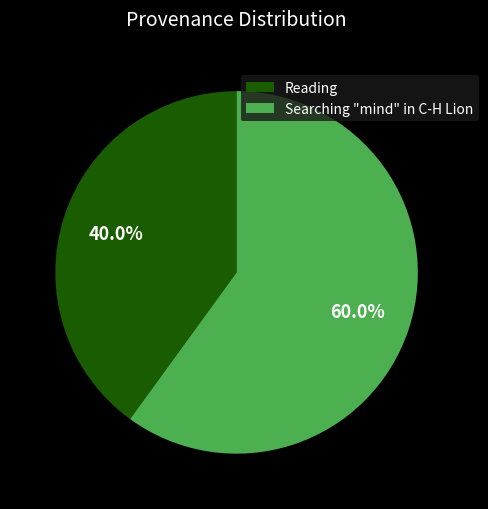

Does Reading represent more than half of the total?

No